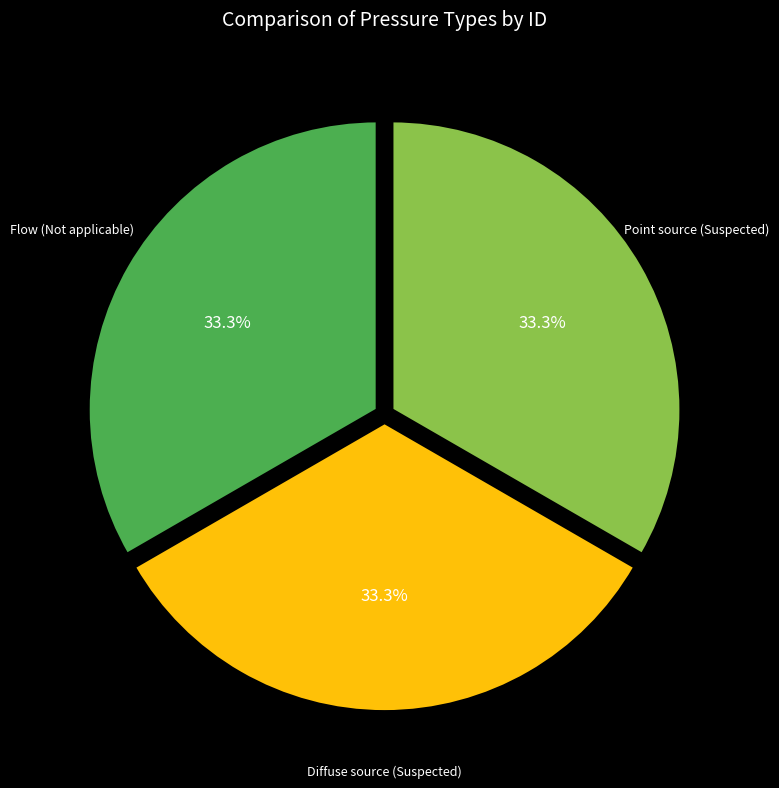

Is there any slice that represents more than half of the pie?

No